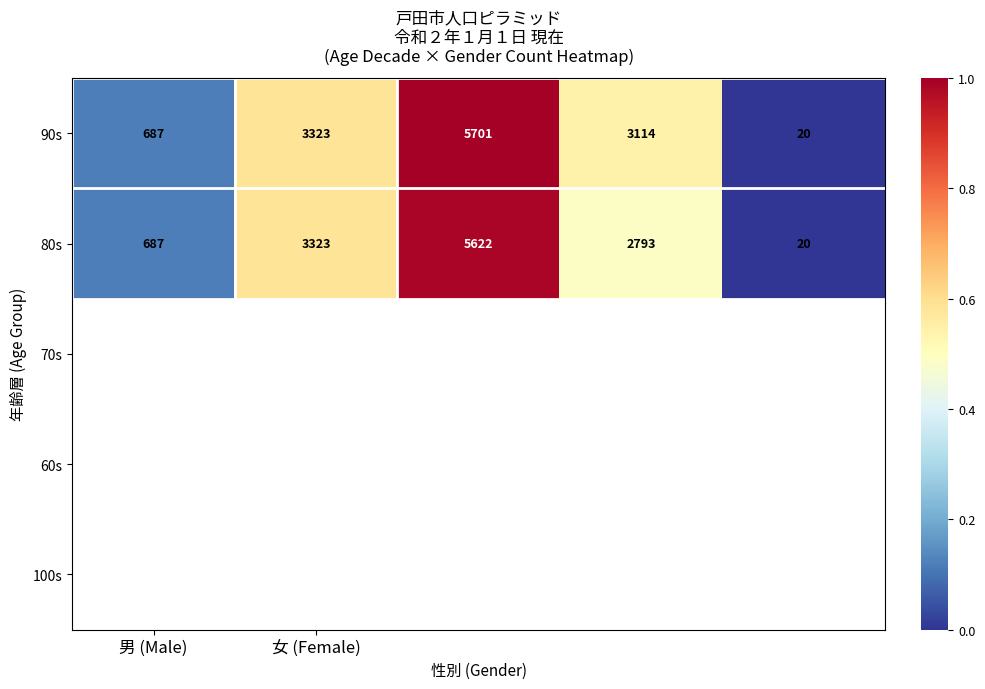

Reading left to right, extract all data points from this chart.

90s: 687	3323	5701	3114	20
80s: 687	3323	5622	2793	20